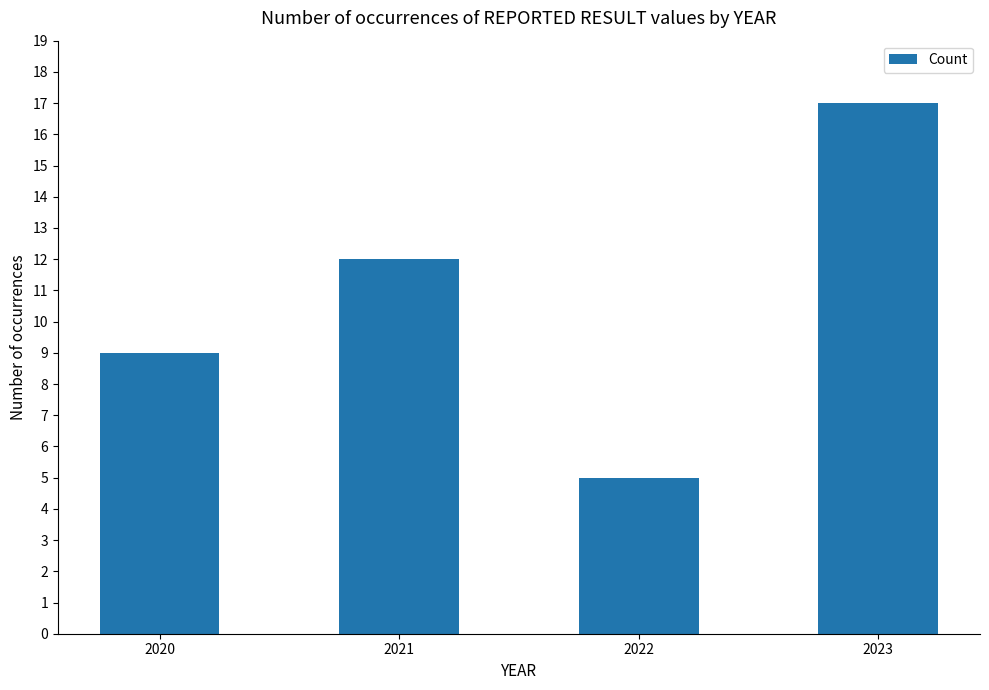

What value does the data have at 2021, to the nearest 10?

10